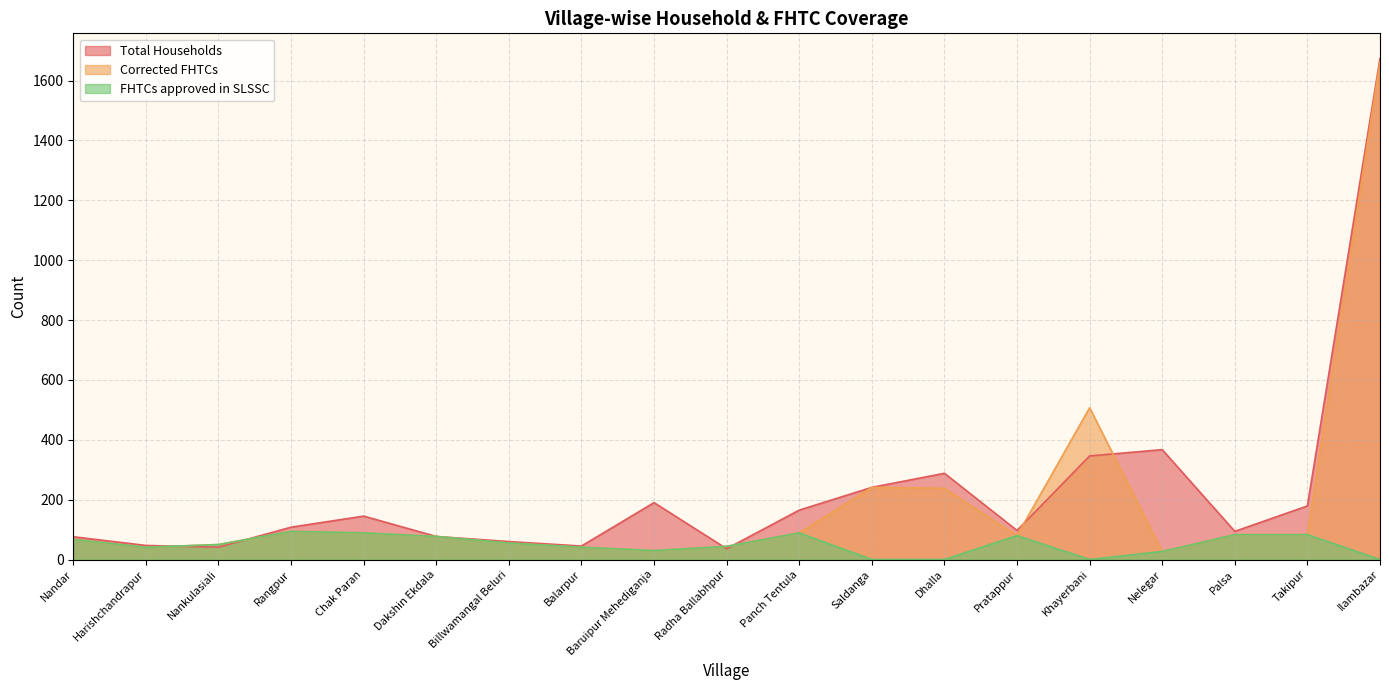

What is the average value of the FHTCs approved in SLSSC series?

50